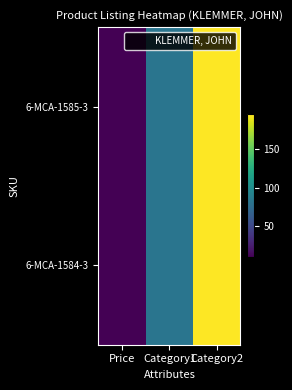

At Category1, list the series in order from largest to smallest.

6-MCA-1585-3, 6-MCA-1584-3